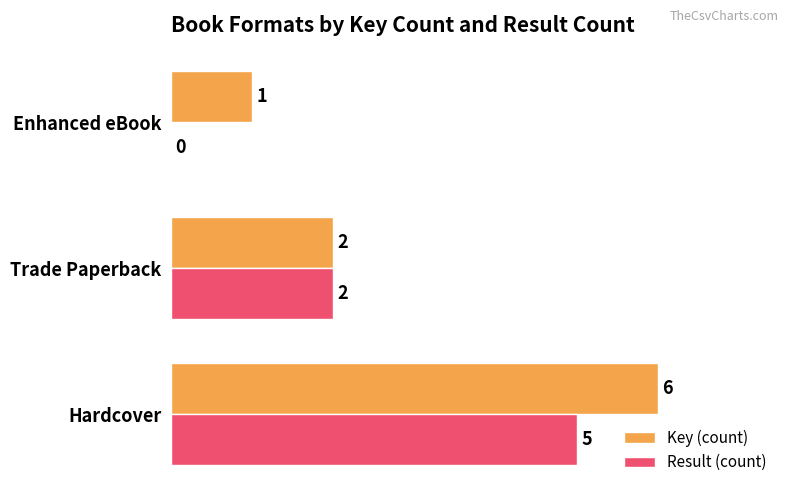

At which label is Key (count) closest to 3?

Trade Paperback